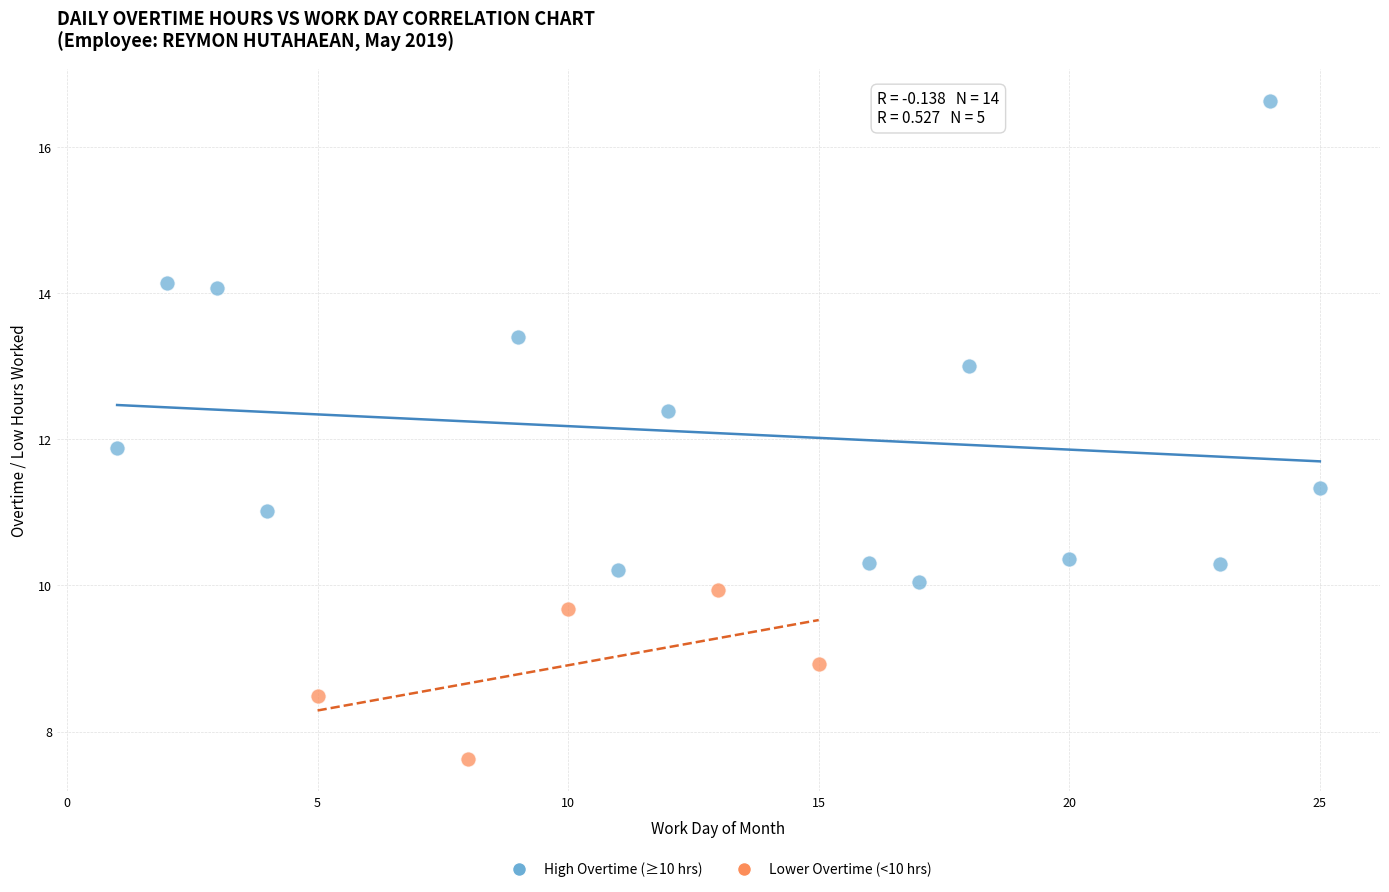

Which series has the widest spread of Y values?

High Overtime (≥10 hrs)